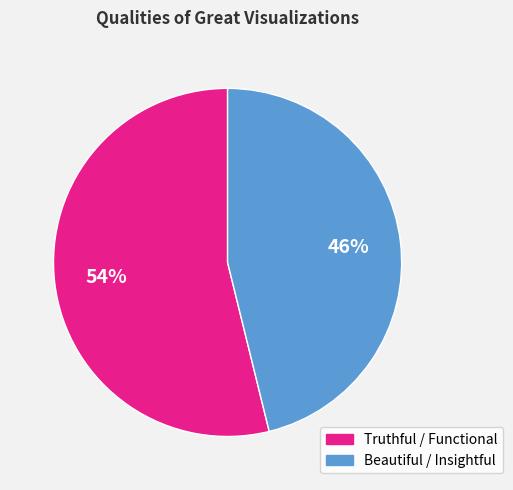

Do Truthful / Functional and Beautiful / Insightful together represent more than half of the pie?

Yes